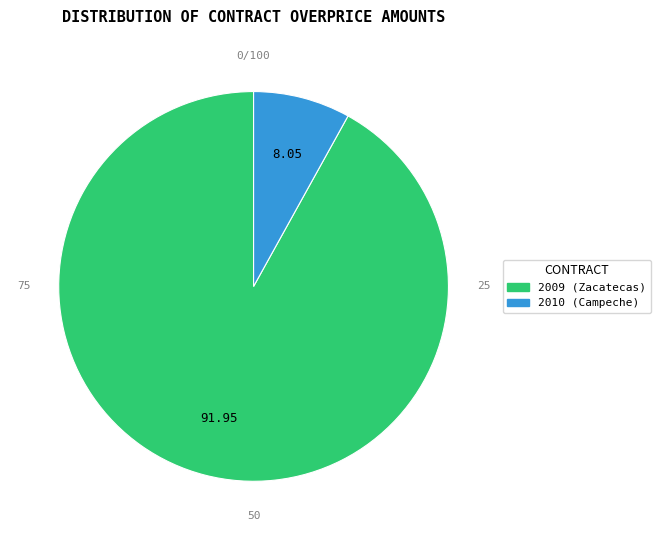

Is there a majority slice in this chart?

Yes